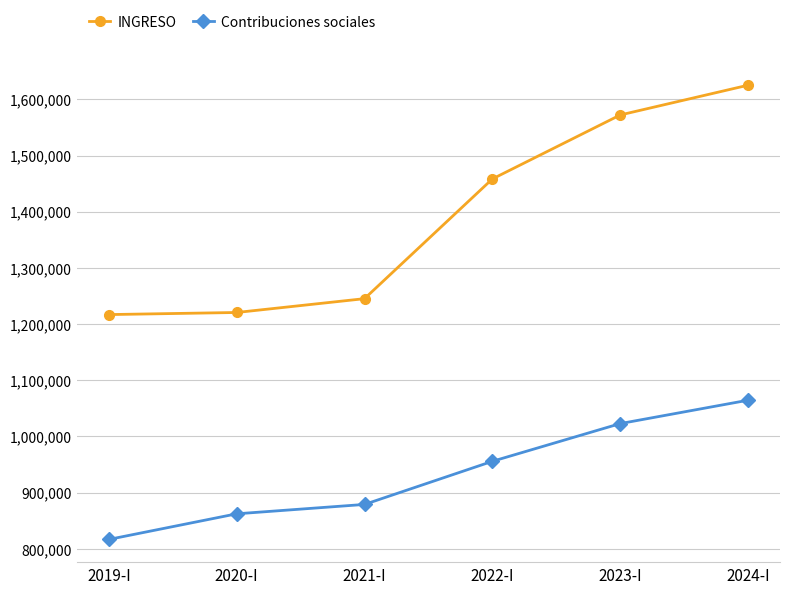

True or false: Contribuciones sociales has more than 1 interior local peaks.

False